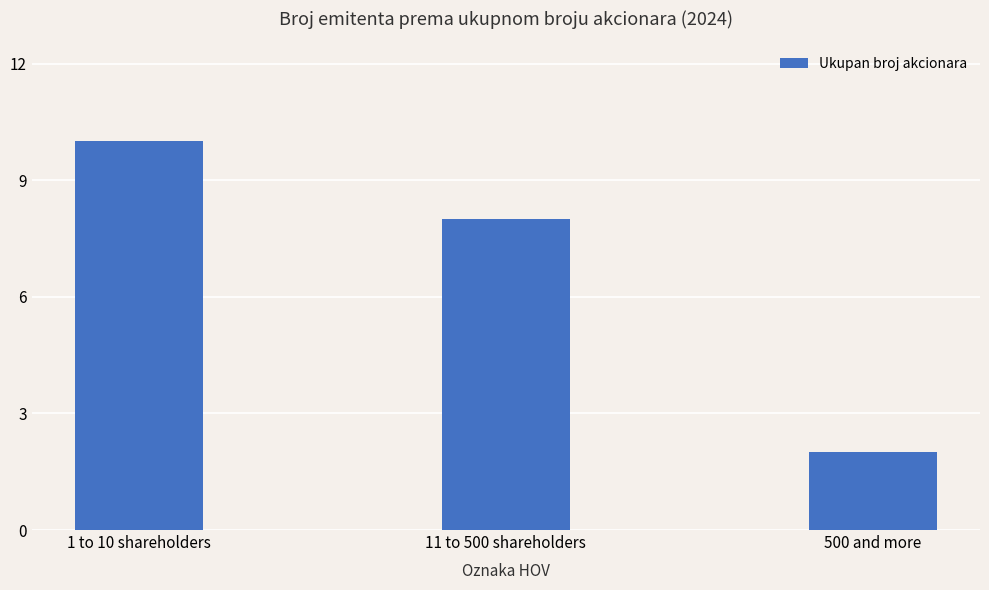

Which has a higher value, 500 and more or 11 to 500 shareholders?

11 to 500 shareholders